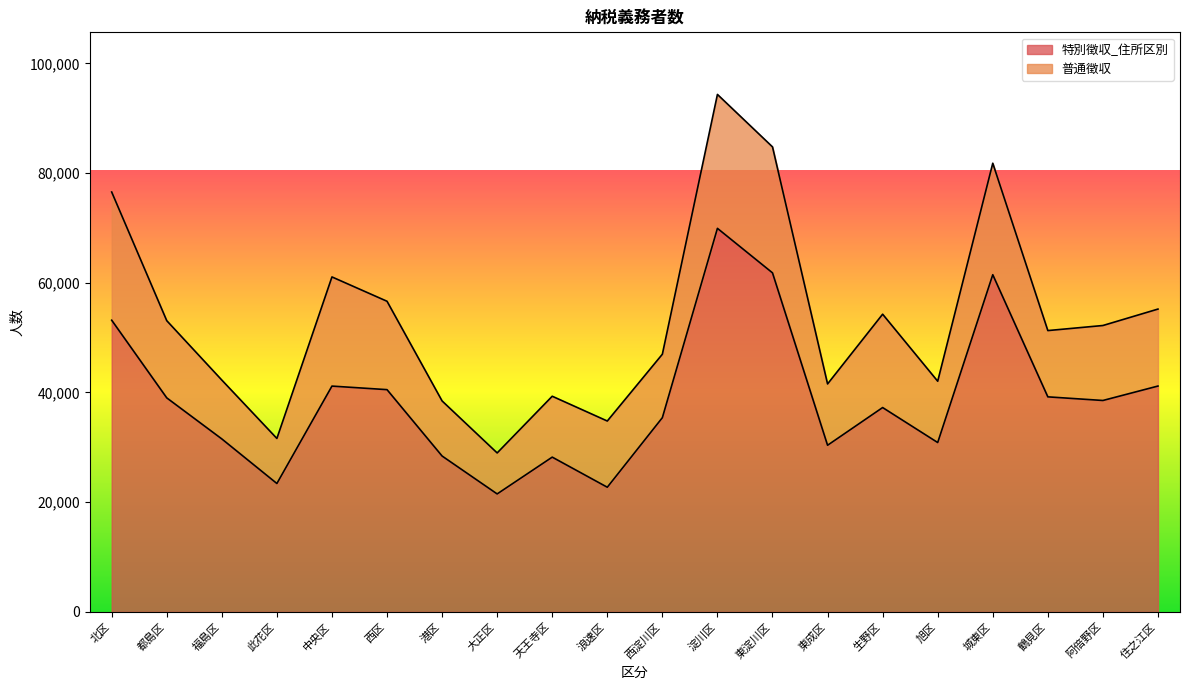

What is the value of the 7th point from the left?

28414